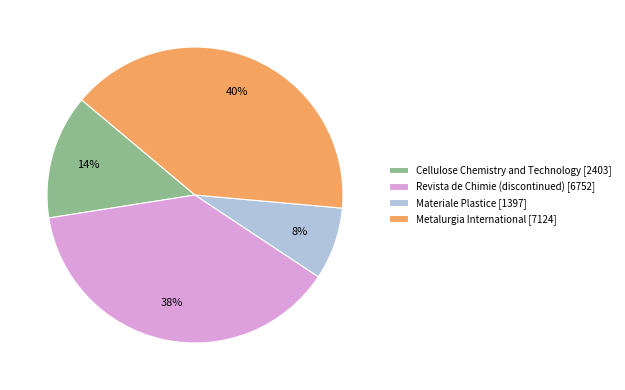

True or false: Metalurgia International accounts for 30% of the total.

False